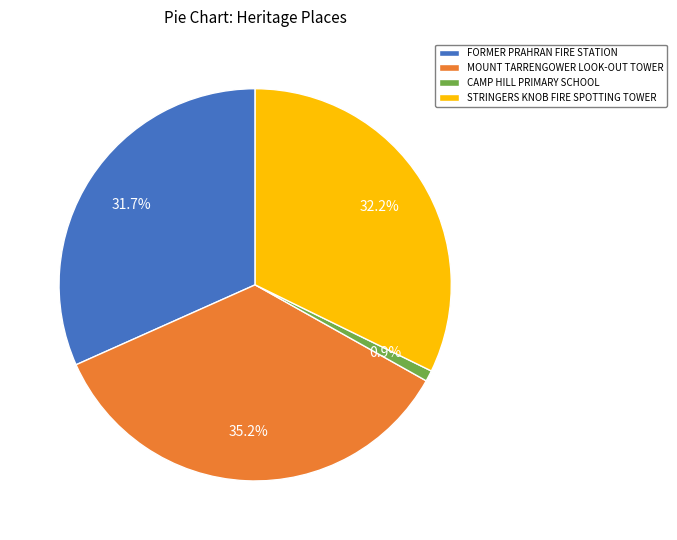

Is it true that STRINGERS KNOB FIRE SPOTTING TOWER is 32% of the pie?

True